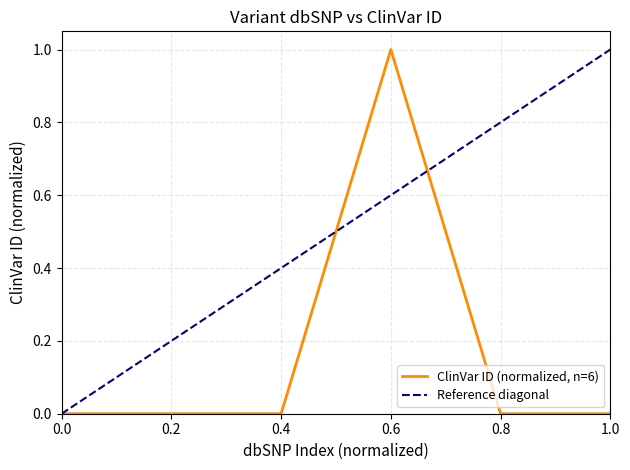

Which category has the highest value in the ClinVar ID (normalized, n=6) series?

0.6